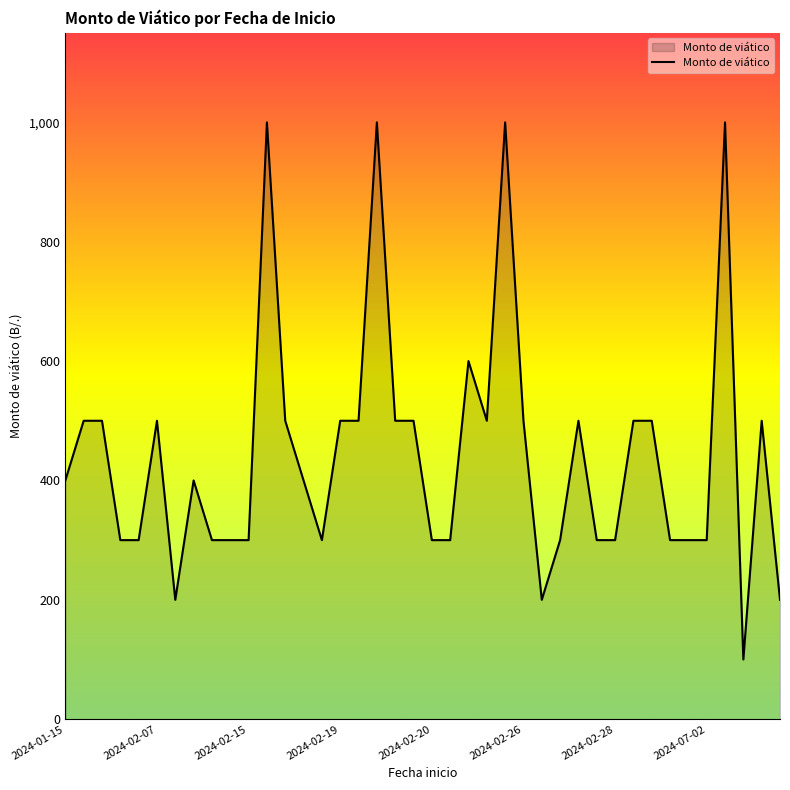

Reading left to right, what are all the values shown in this chart?

400	500	500	300	300	500	200	400	300	300	300	1000	500	400	300	500	500	1000	500	500	300	300	600	500	1000	500	200	300	500	300	300	500	500	300	300	300	1000	100	500	200